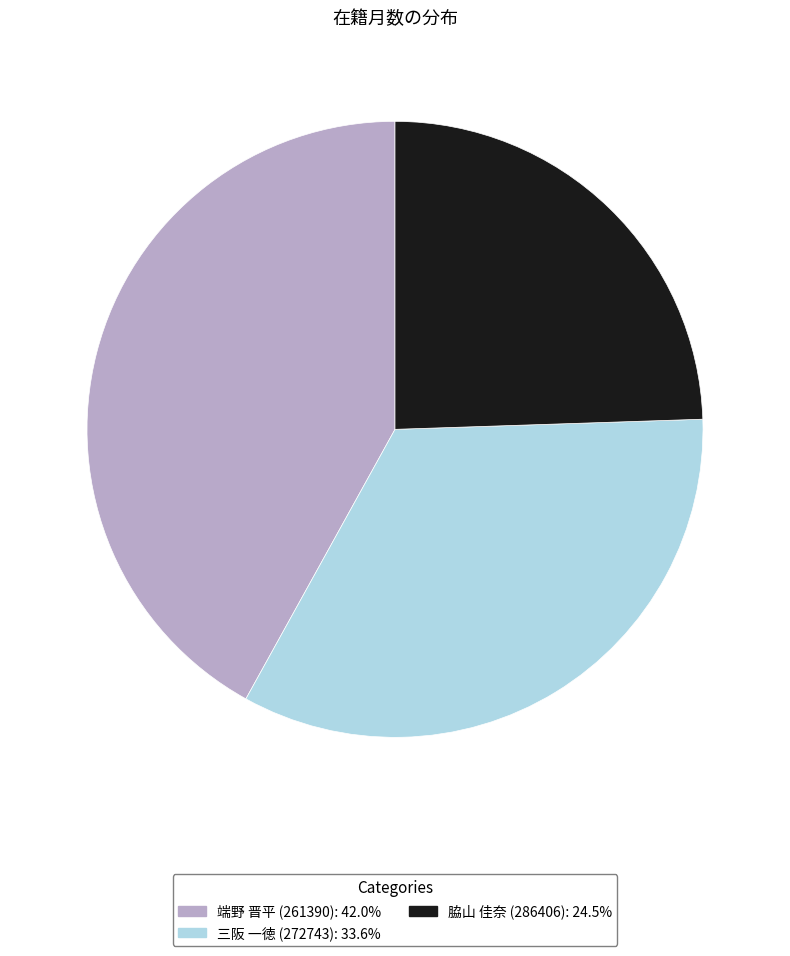

Is 端野 晋平 (261390) the majority of the pie?

No